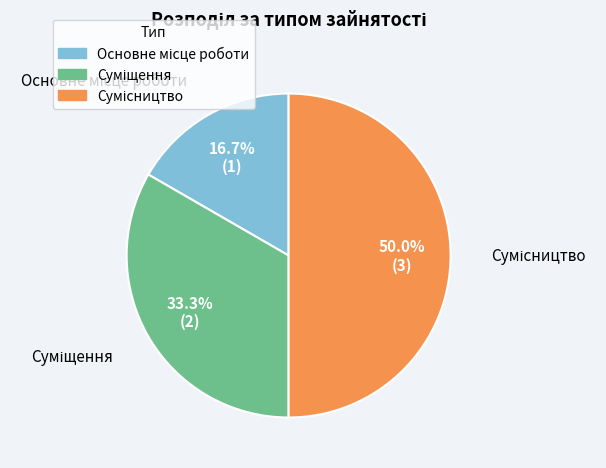

How many segments does this pie chart have?

3